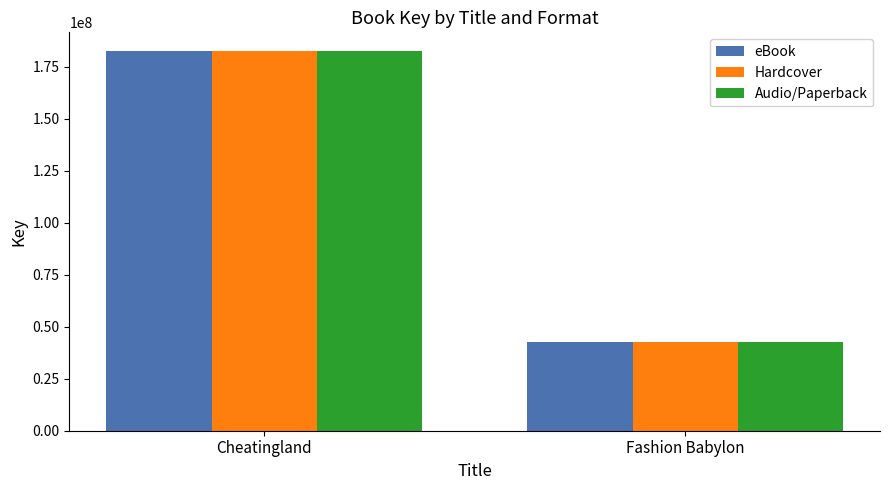

True or false: Hardcover has a value of 182363127 at Cheatingland.

True